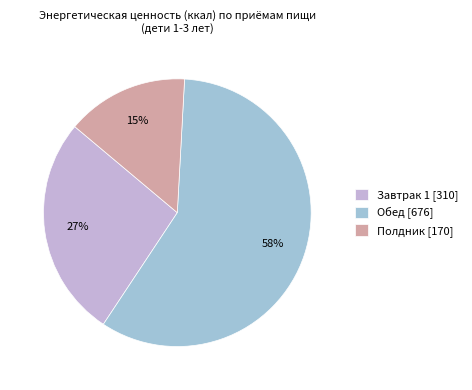

To the nearest percent, what is the difference between the Завтрак 1 [310] and Полдник [170] slice percentages?

12%